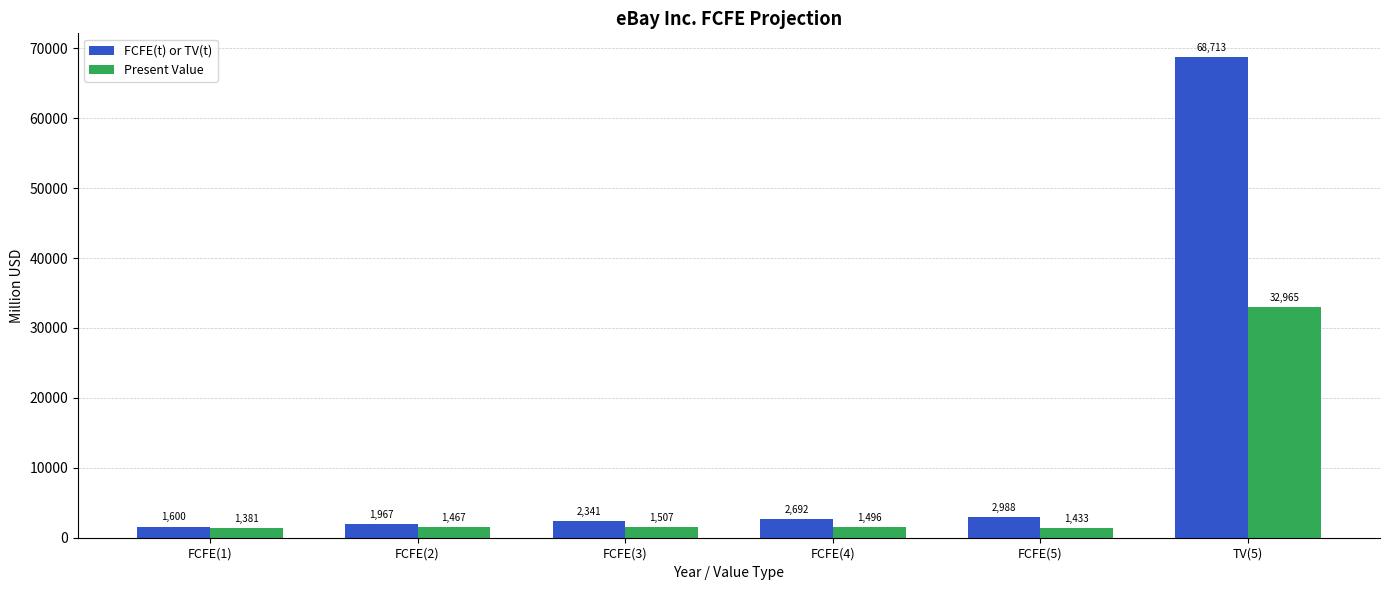

At how many categories does at least one series exceed 23862?

1